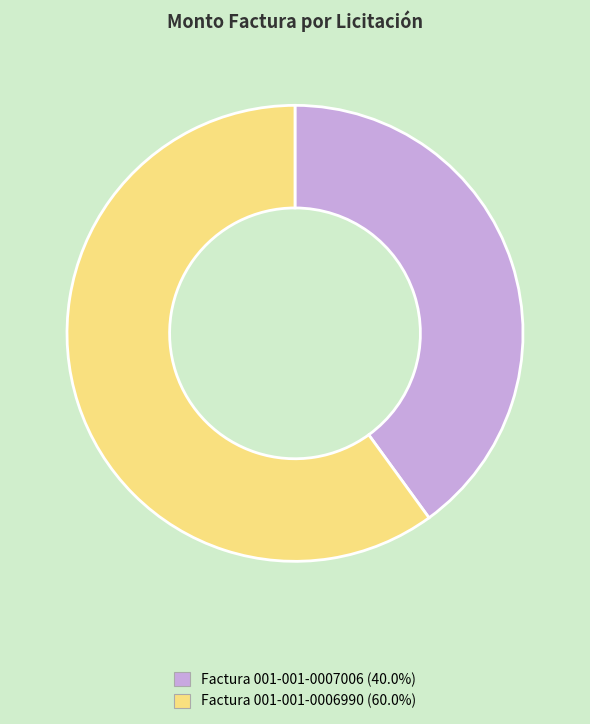

Which category has the biggest portion of the pie?

Factura 001-001-0006990